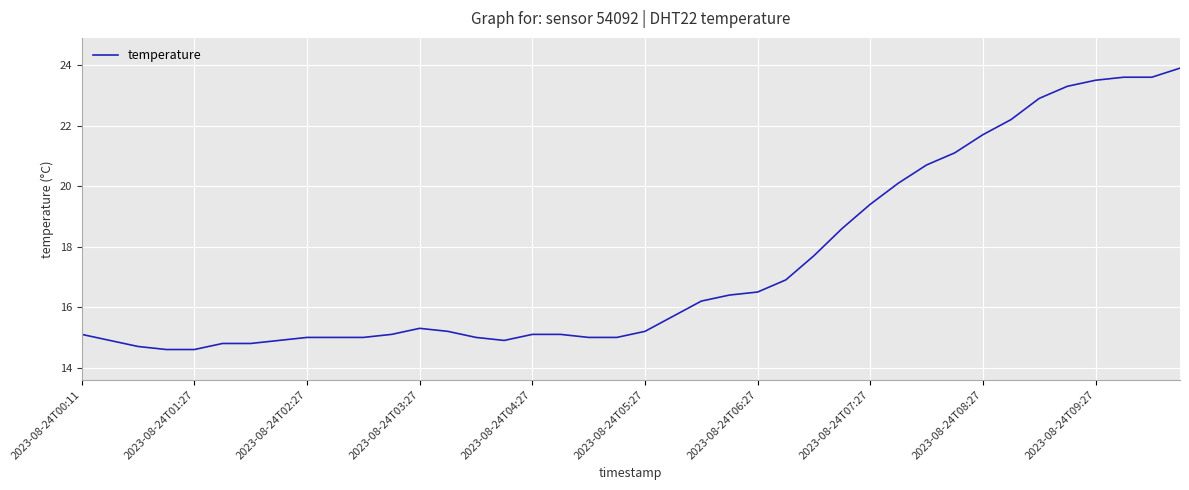

What is the maximum value shown in the chart?

23.9